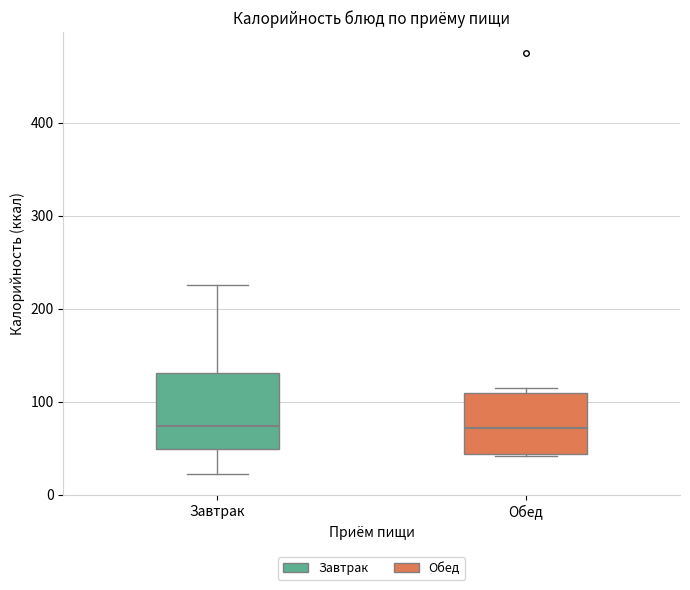

Where is the upper edge of the box for Завтрак on the y-axis? The values are not printed on the chart, so give them approximately, as read against the axis.

130